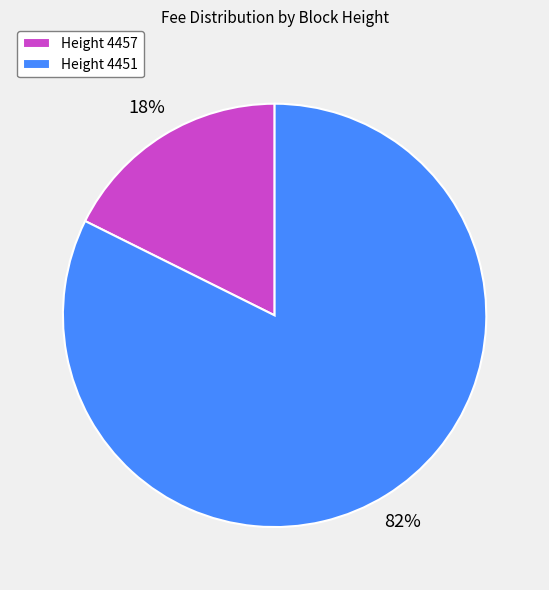

Which category has the biggest portion of the pie?

Height 4451